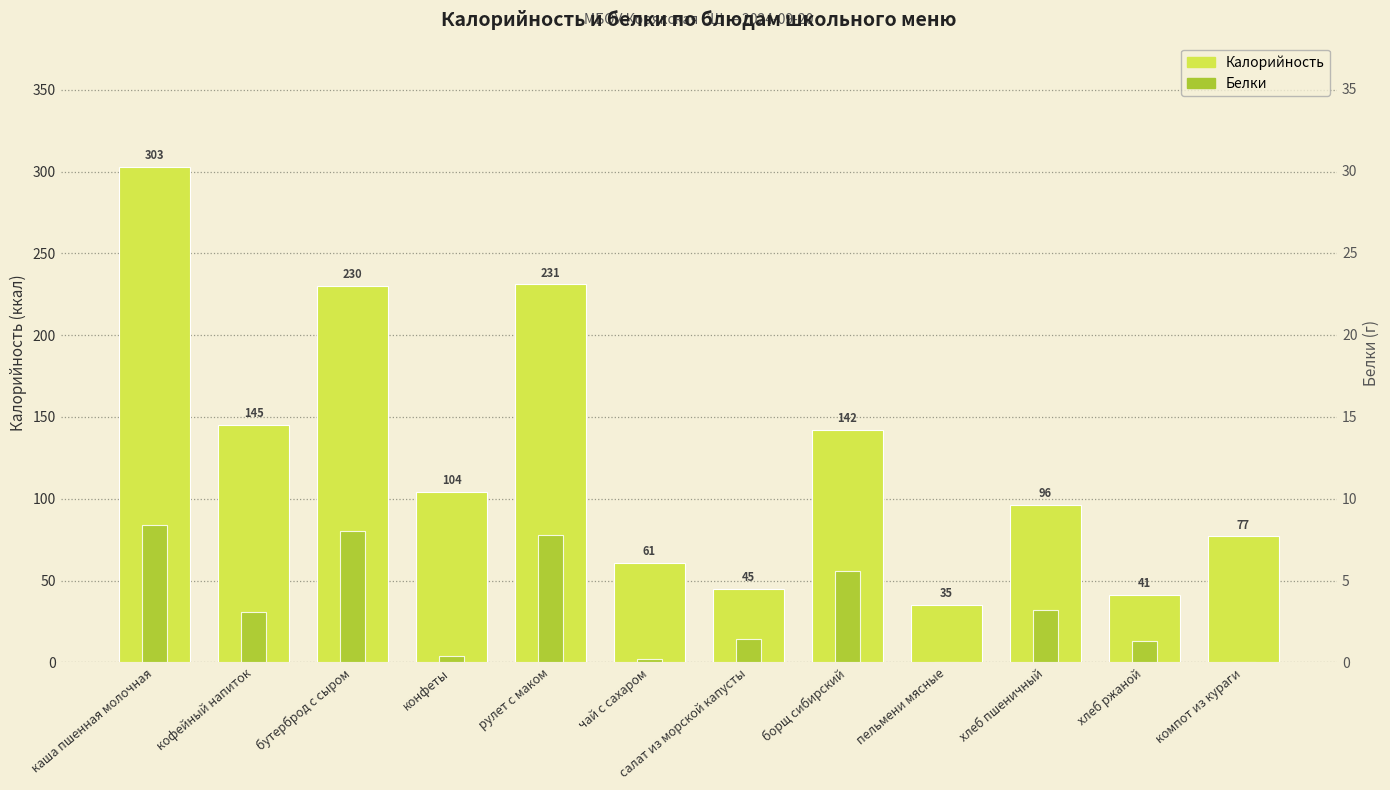

Reading right to left, transcribe all the data shown in this chart.

Калорийность: 77.0	41.0	96.0	35.0	142.0	45.0	61.0	231.0	104.0	230.0	145.0	303.0
Белки: 0.0	1.3	3.2	0.0	5.6	1.4	0.2	7.8	0.4	8.0	3.1	8.4